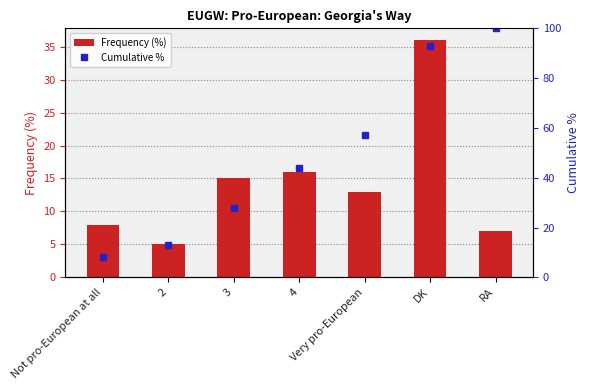

Which series has the largest total across all categories?

Cumulative %